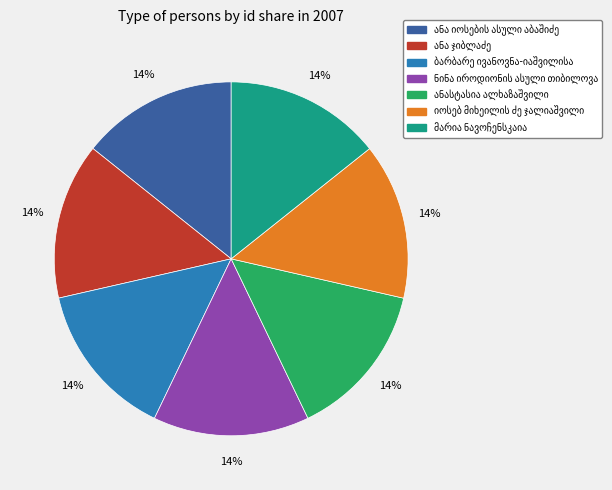

Is there any slice that represents more than half of the pie?

No